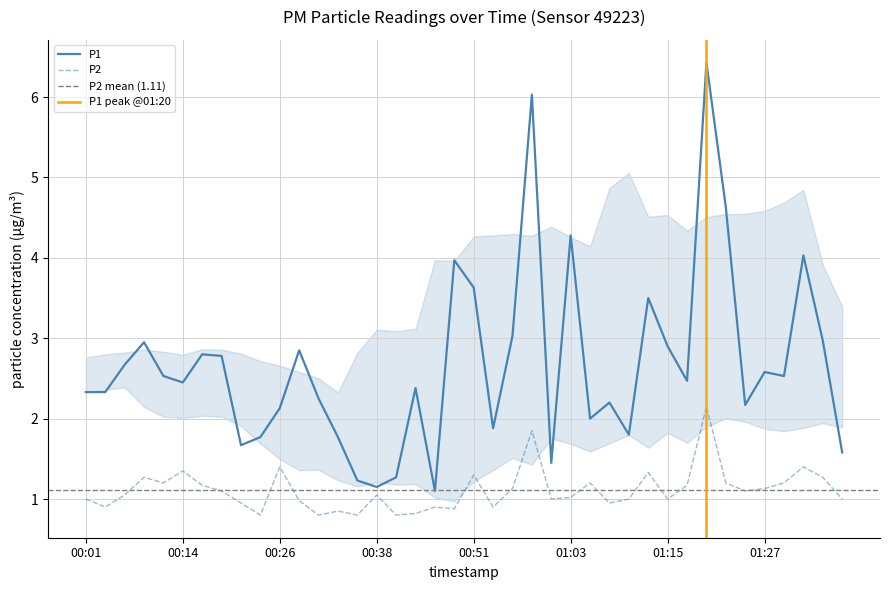

In P1, how many points are higher than both neighbors (excluding endpoints)?

12